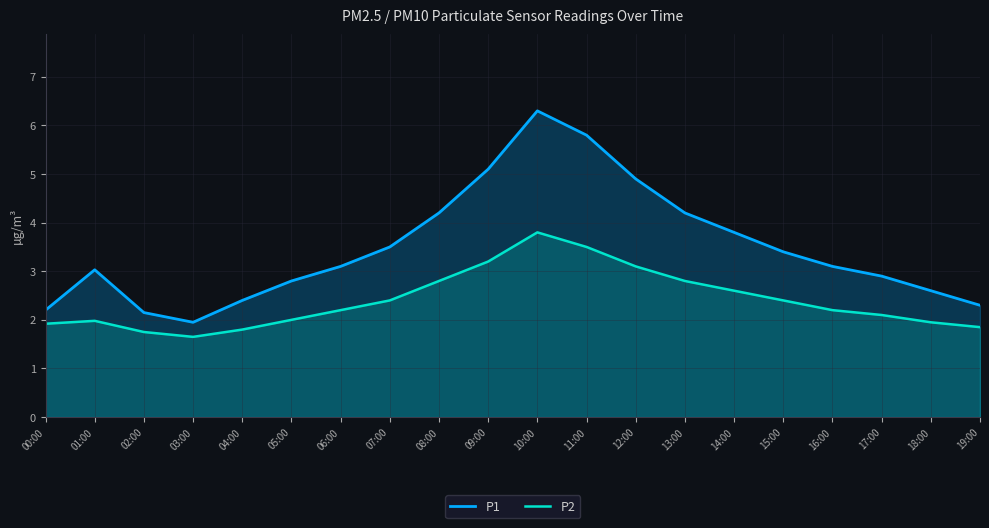

What is the sum of all P1 values?

69.7